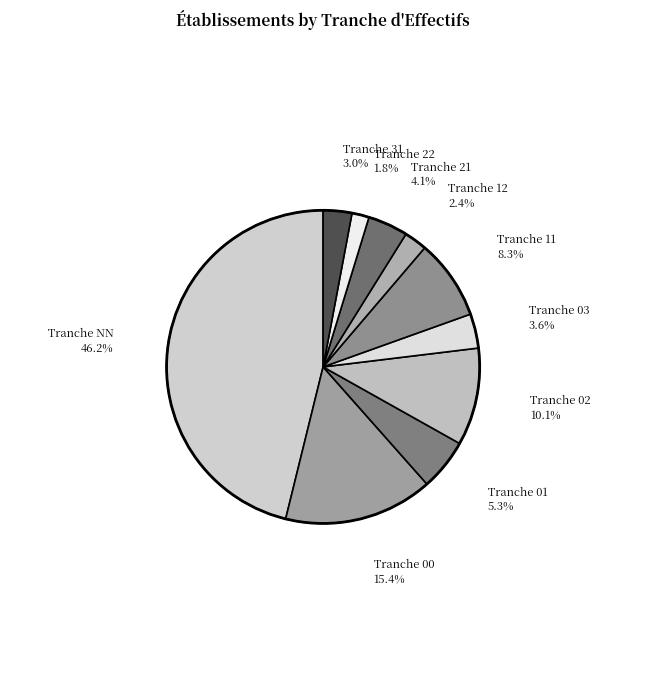

Is there any slice that represents more than half of the pie?

No